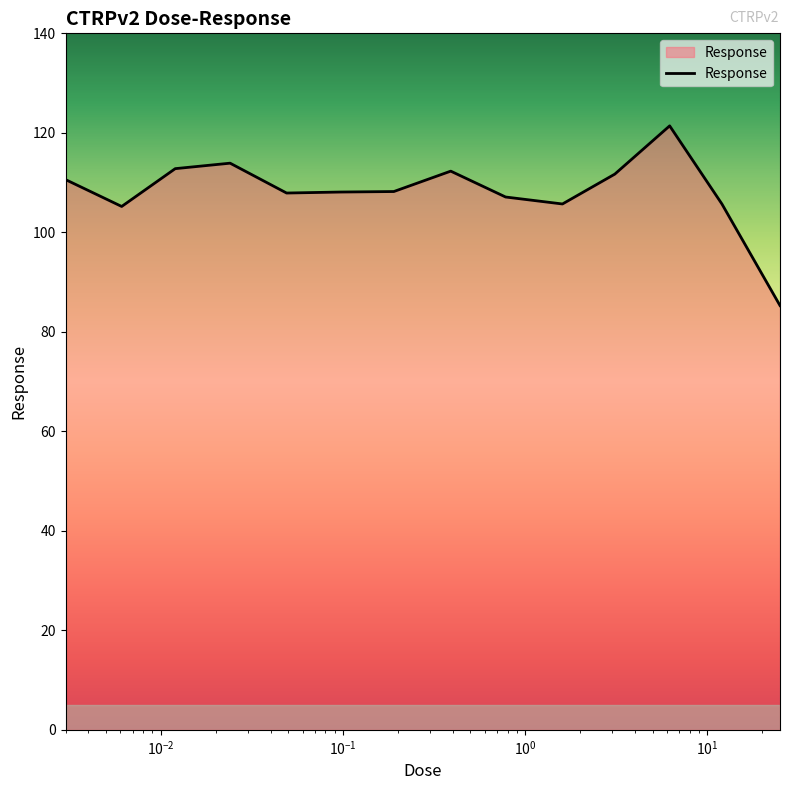

What is the smallest value displayed?

85.3